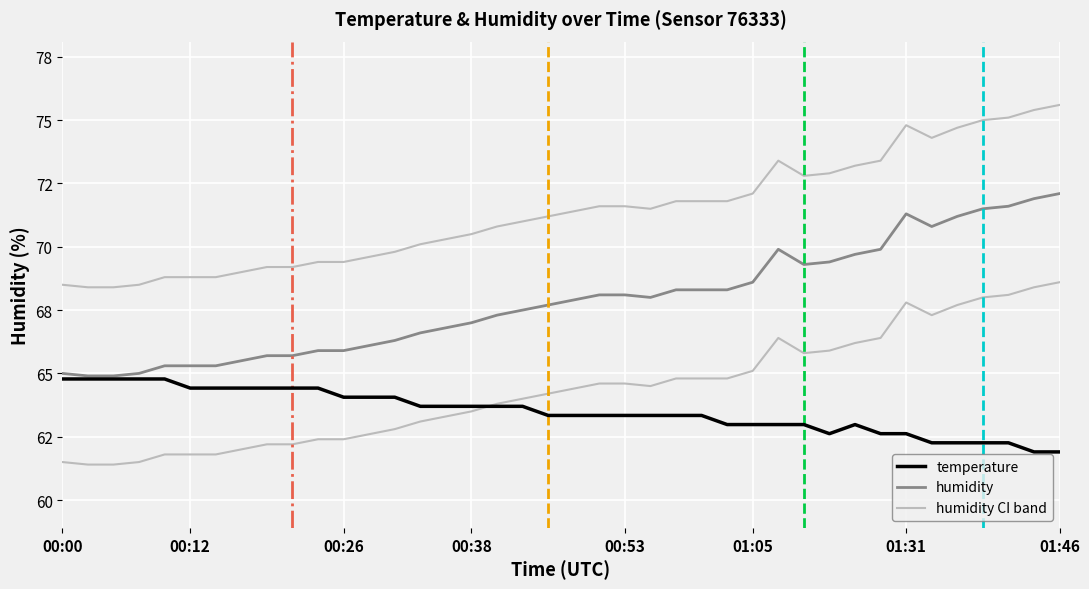

Does the chart have visible grid lines?

Yes